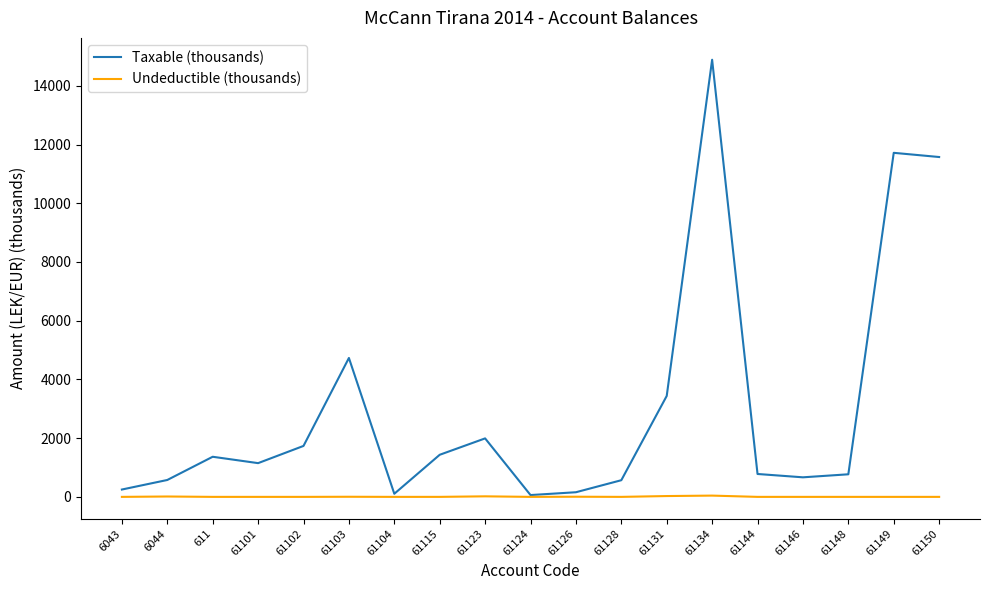

At how many categories does at least one series exceed 12478?

1